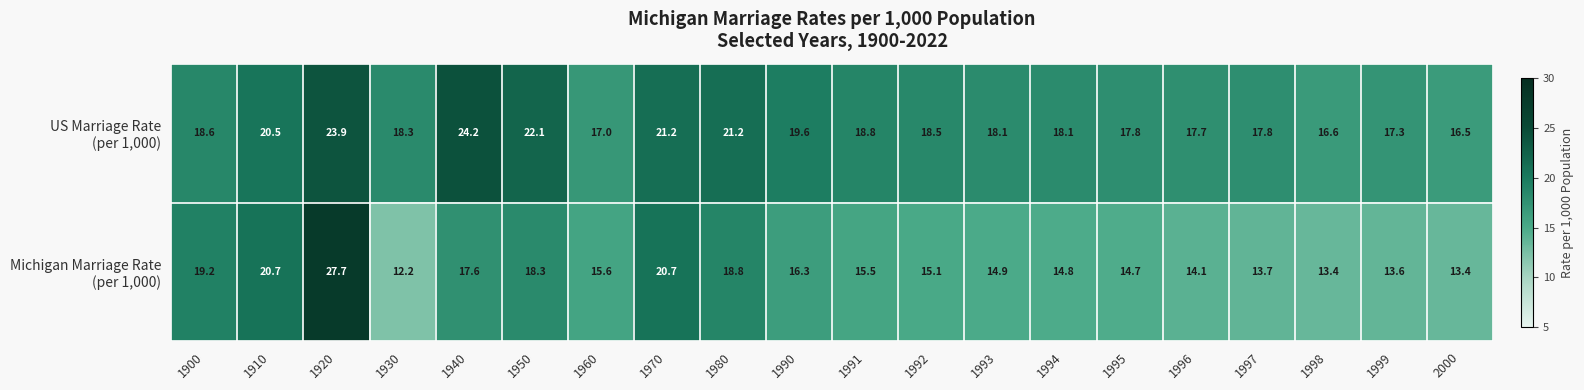

What is the total value across all series at 1991?

34.3